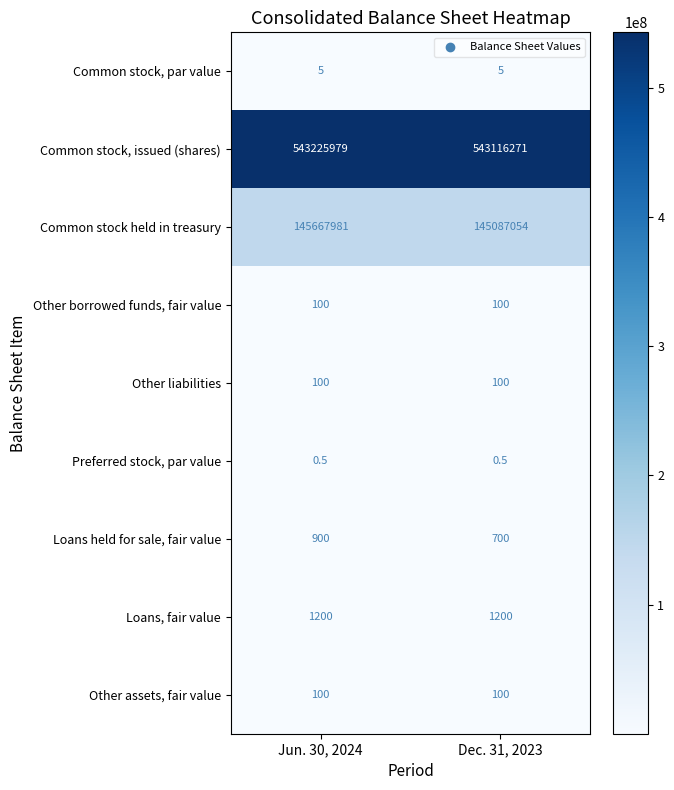

Which series has the largest range (max minus min)?

Common stock held in treasury